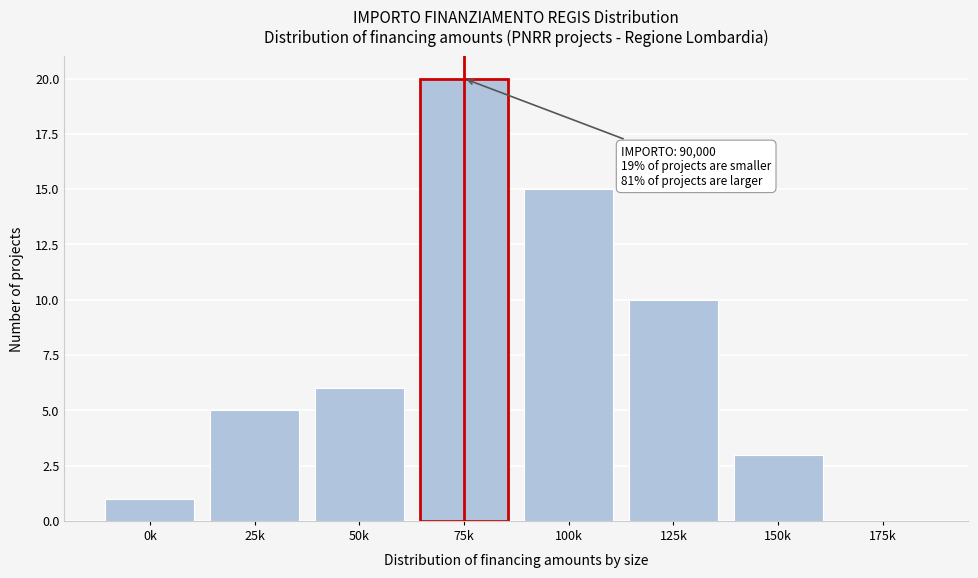

Reading left to right, transcribe all the data shown in this chart.

0k=1	25k=5	50k=6	75k=20	100k=15	125k=10	150k=3	175k=0